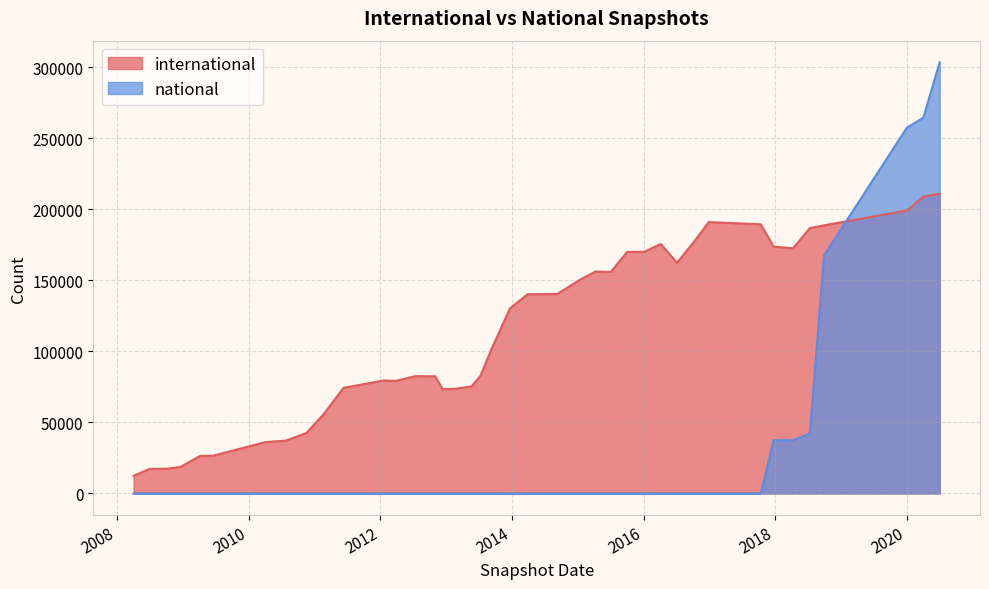

What is the maximum value shown in the chart?

303682